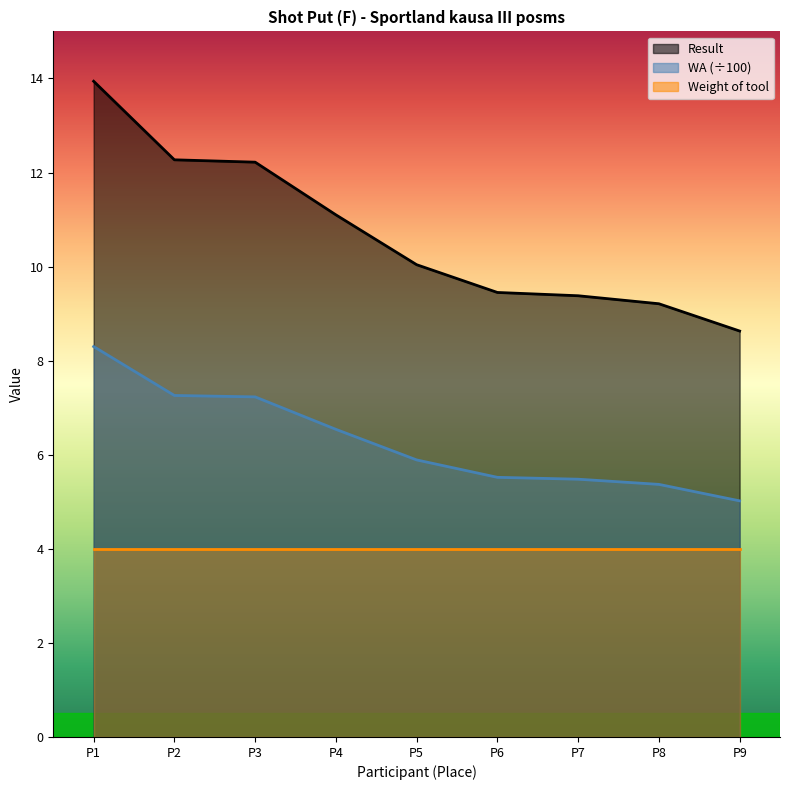

What is the sum of all WA values?

56.6